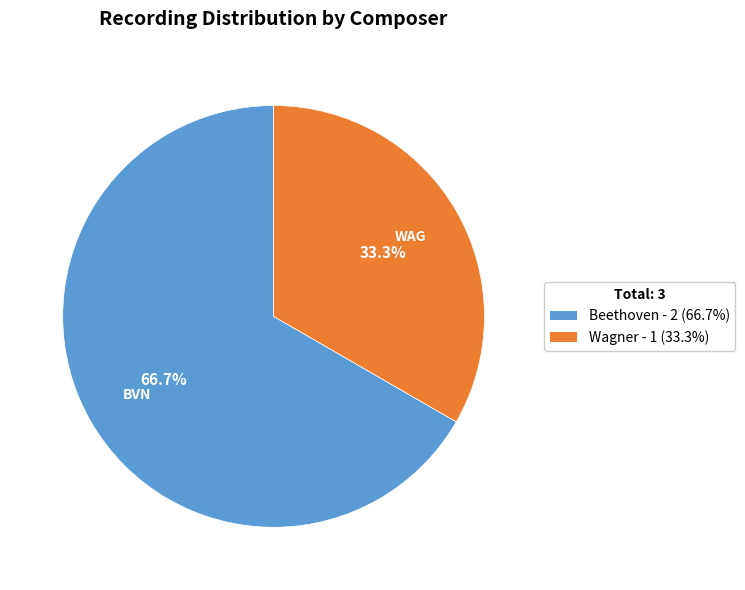

To the nearest percent, what is the combined percentage of Beethoven and Wagner?

100%